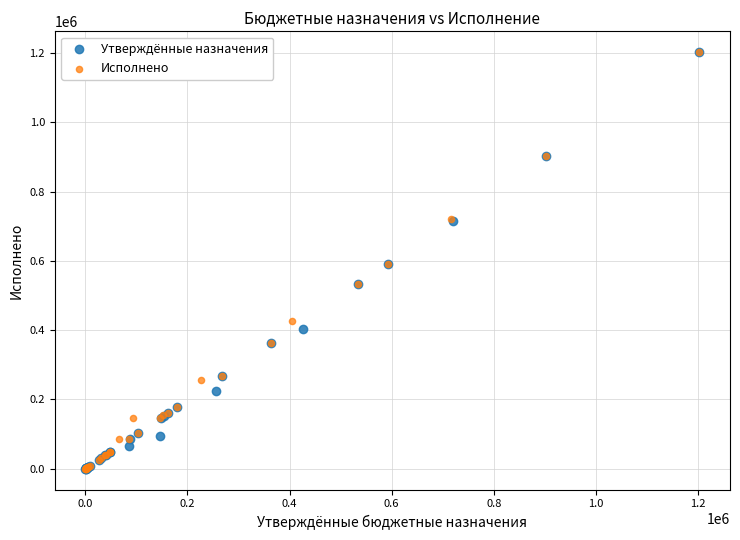

What are all the series names shown in the legend?

Утверждённые назначения, Исполнено